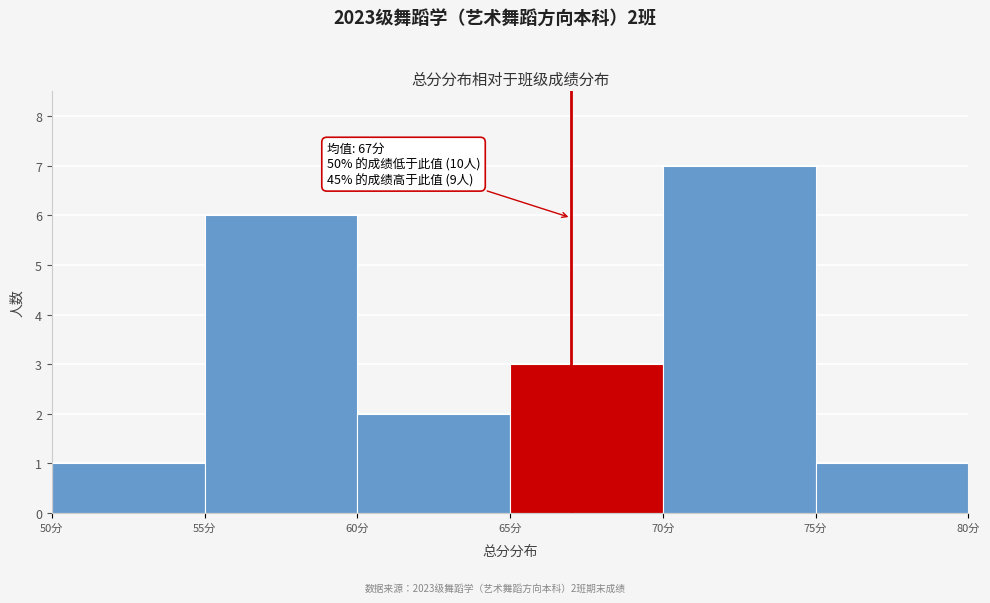

Which range on the x-axis has the tallest bar?

70 to 75